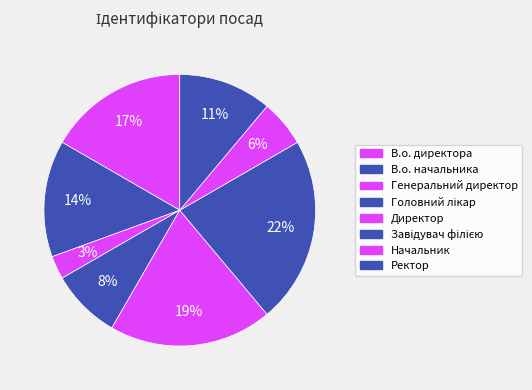

Does В.о. директора account for over 50% of the chart?

No